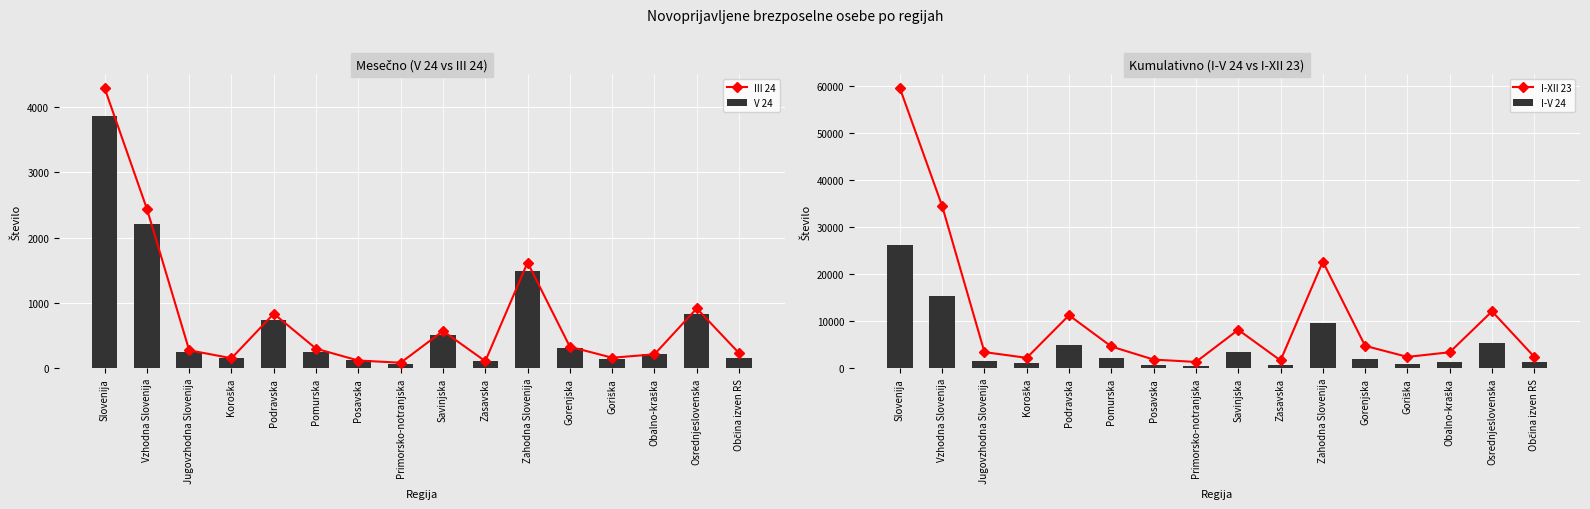

Which series has the largest total across all categories?

I-XII 23